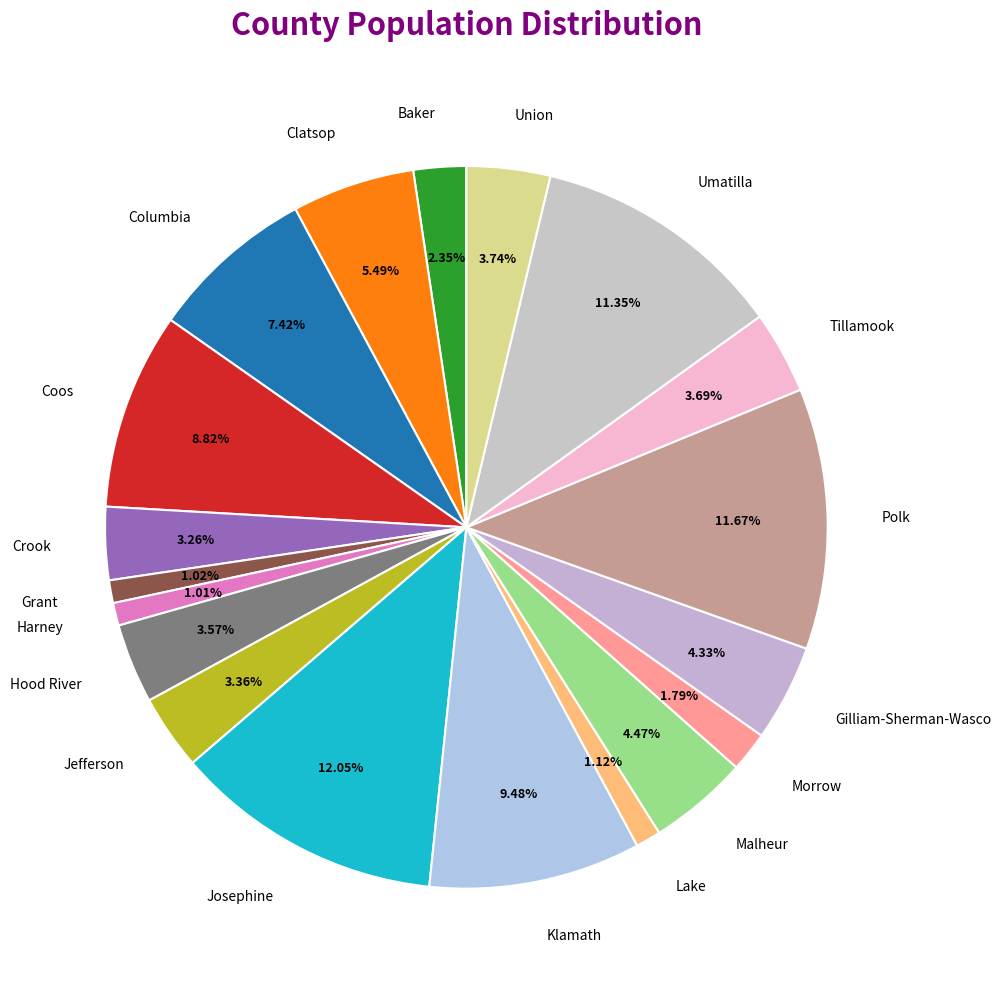

To the nearest percent, what portion does Harney represent?

1%